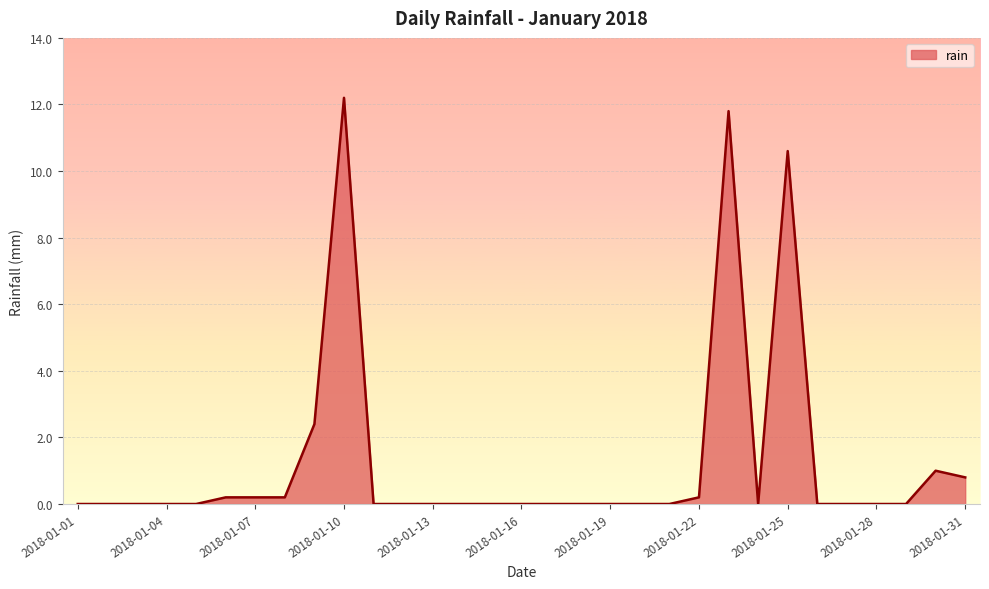

What is the maximum value shown in the chart?

12.2